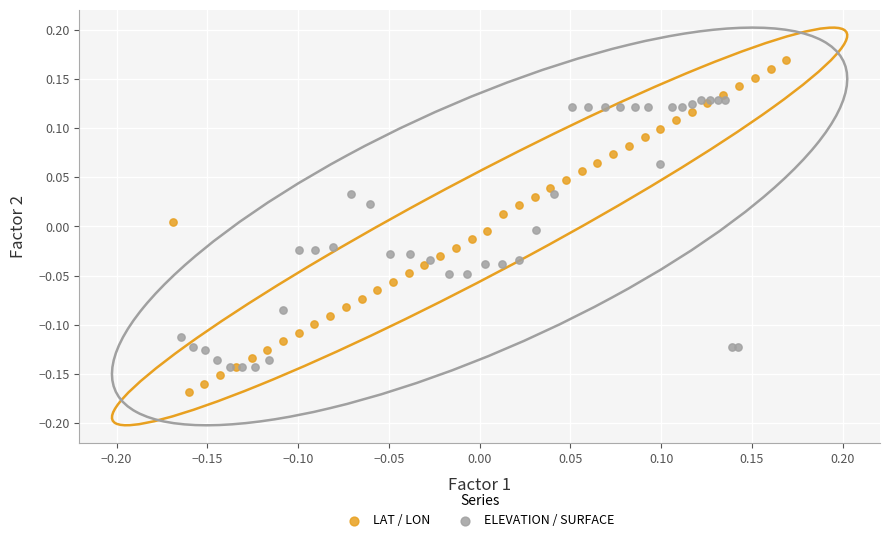

Which series has the largest Y range (max minus min)?

LAT / LON